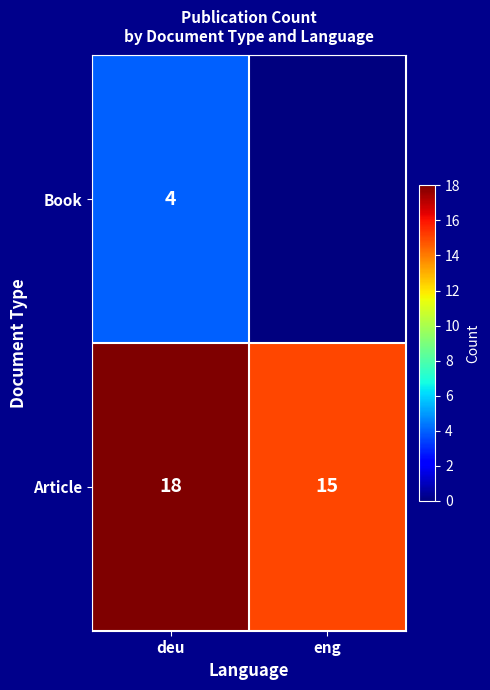

True or false: Book has a value of 4 at deu.

True